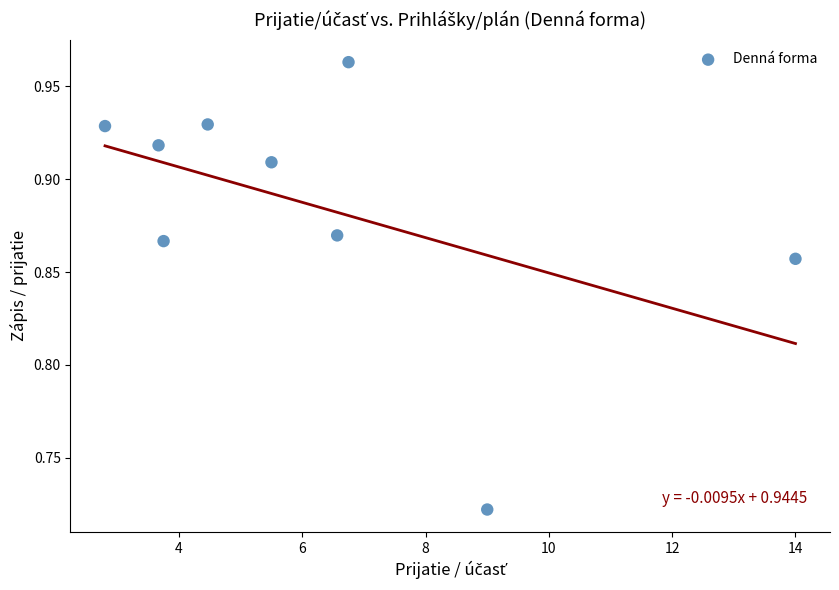

What is the average X value?

6.3